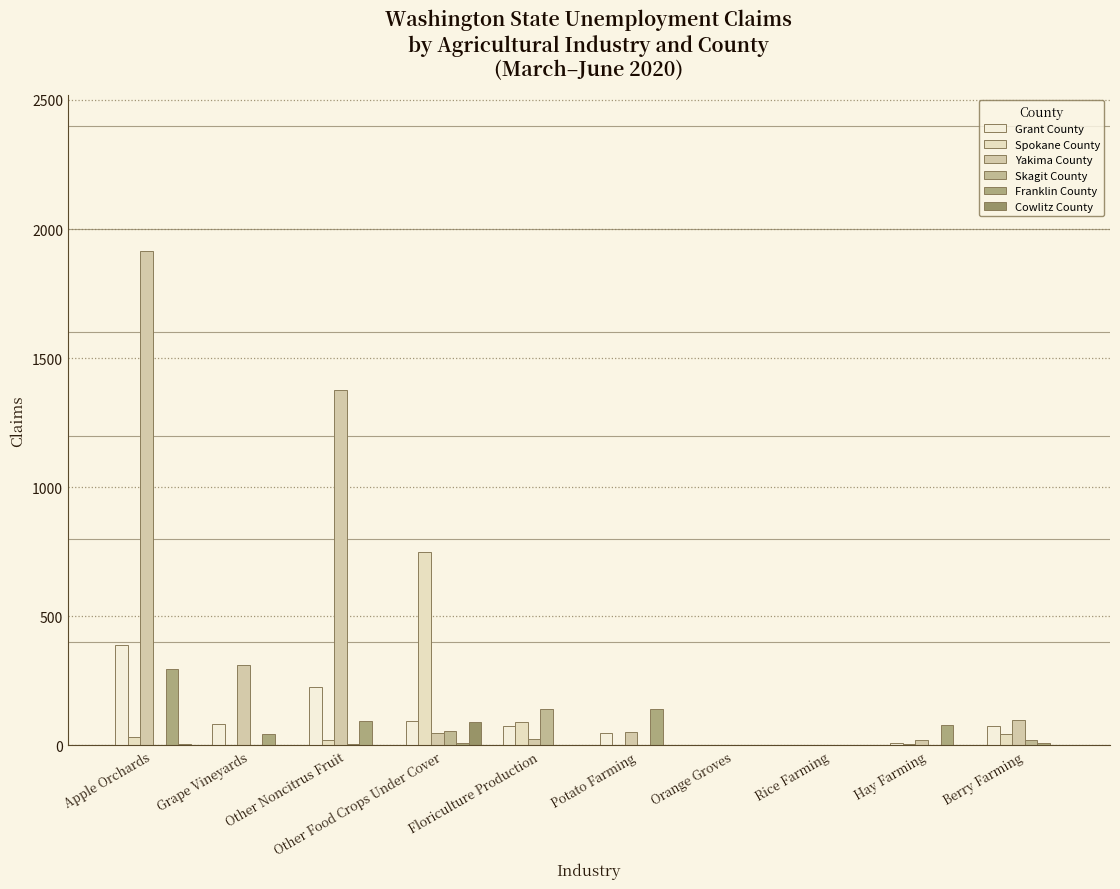

Reading left to right, what are all the values shown in this chart?

Grant County: Apple Orchards=391	Grape Vineyards=84	Other Noncitrus Fruit=228	Other Food Crops Under Cover=93	Floriculture Production=75	Potato Farming=48	Orange Groves=1	Rice Farming=0	Hay Farming=10	Berry Farming=75
Spokane County: Apple Orchards=31	Grape Vineyards=3	Other Noncitrus Fruit=22	Other Food Crops Under Cover=748	Floriculture Production=92	Potato Farming=1	Orange Groves=0	Rice Farming=0	Hay Farming=6	Berry Farming=44
Yakima County: Apple Orchards=1916	Grape Vineyards=310	Other Noncitrus Fruit=1375	Other Food Crops Under Cover=47	Floriculture Production=27	Potato Farming=51	Orange Groves=0	Rice Farming=0	Hay Farming=23	Berry Farming=100
Skagit County: Apple Orchards=3	Grape Vineyards=0	Other Noncitrus Fruit=4	Other Food Crops Under Cover=56	Floriculture Production=140	Potato Farming=2	Orange Groves=0	Rice Farming=0	Hay Farming=0	Berry Farming=21
Franklin County: Apple Orchards=295	Grape Vineyards=45	Other Noncitrus Fruit=95	Other Food Crops Under Cover=8	Floriculture Production=3	Potato Farming=143	Orange Groves=0	Rice Farming=0	Hay Farming=78	Berry Farming=11
Cowlitz County: Apple Orchards=6	Grape Vineyards=0	Other Noncitrus Fruit=3	Other Food Crops Under Cover=92	Floriculture Production=3	Potato Farming=0	Orange Groves=0	Rice Farming=0	Hay Farming=0	Berry Farming=0